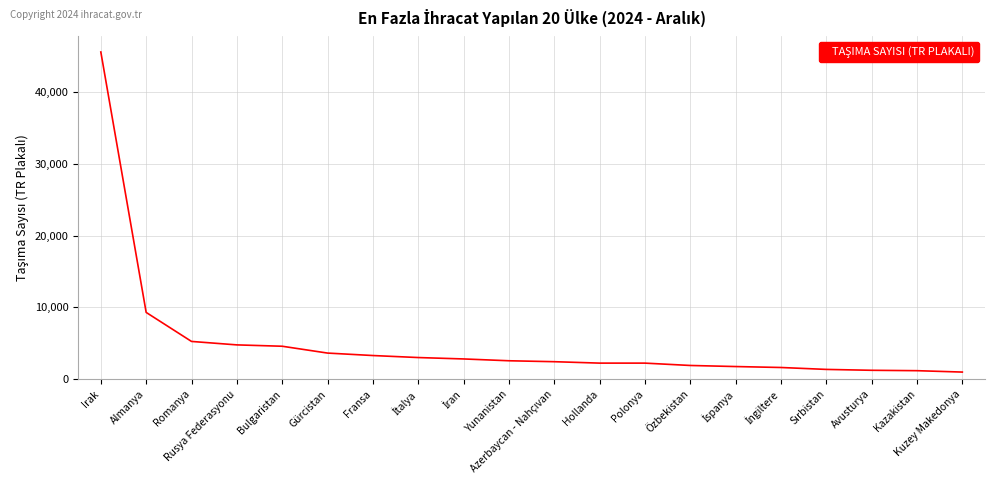

What is the maximum value shown in the chart?

45584